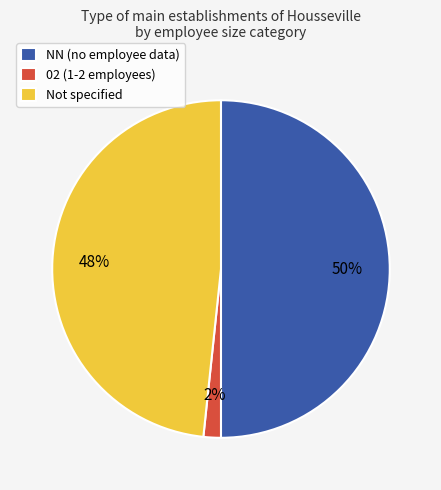

To the nearest percent, what percentage of the pie is NN (no employee data)?

50%